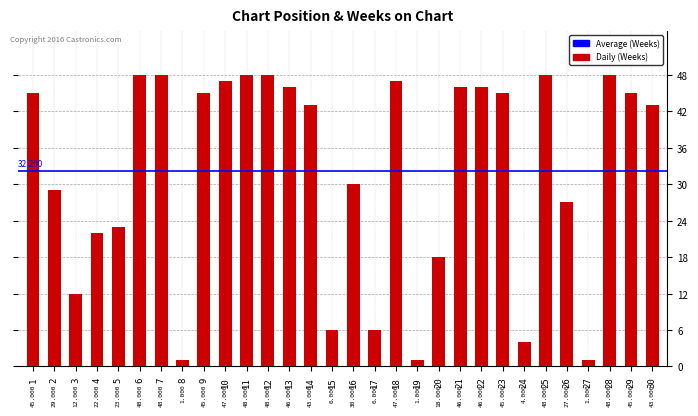

What is the approximate value at 6?

48